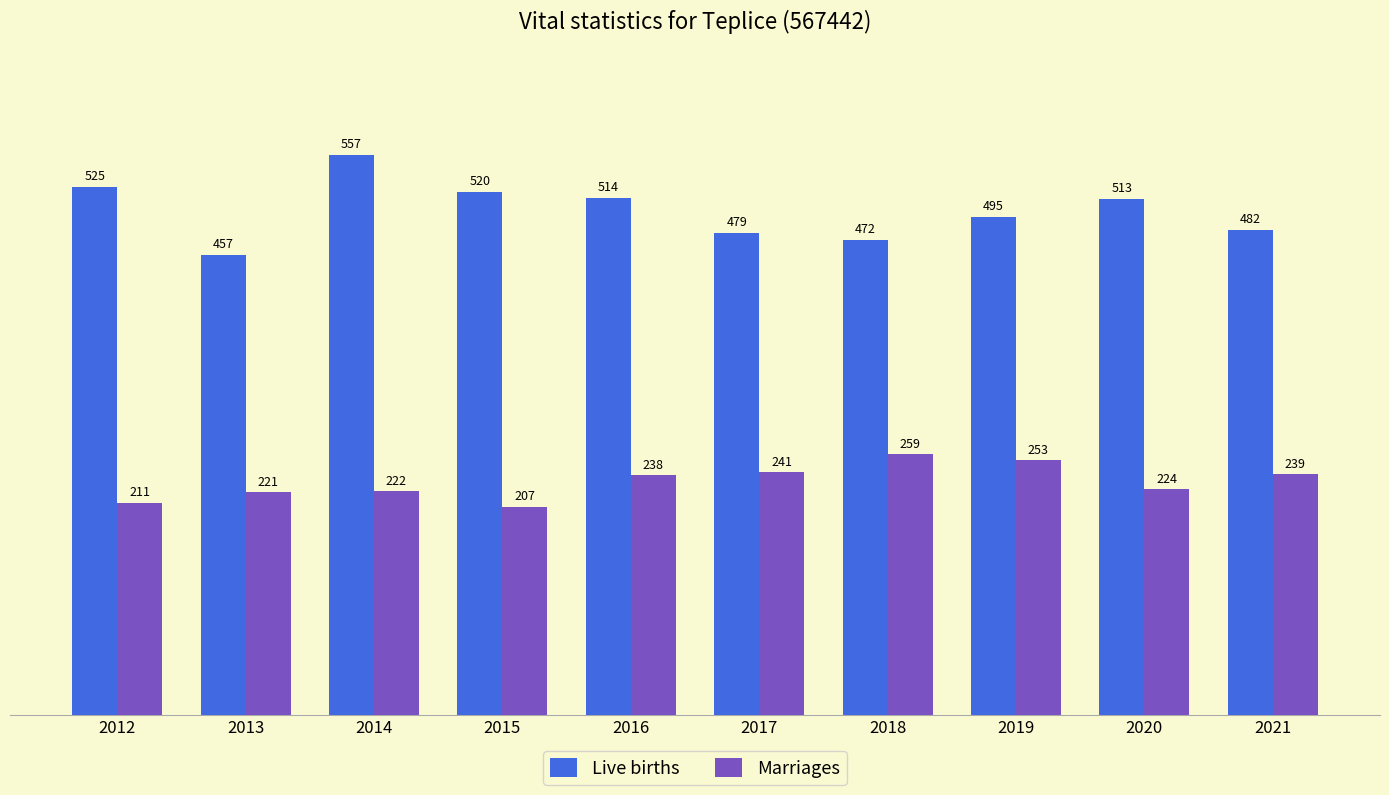

List the series in order of their overall mean, highest first.

Live births, Marriages